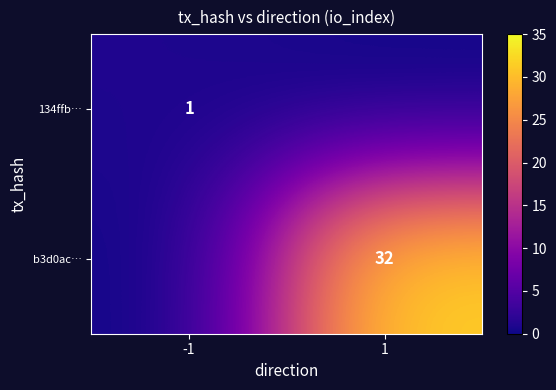

How many data points does each series have?

2